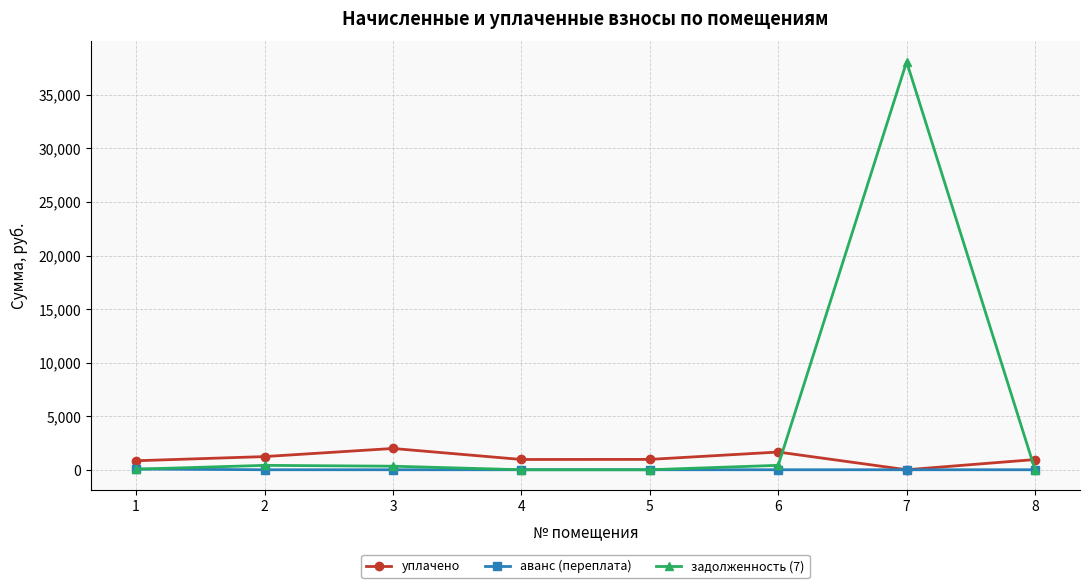

Which series has the largest range (max minus min)?

задолженность (7)